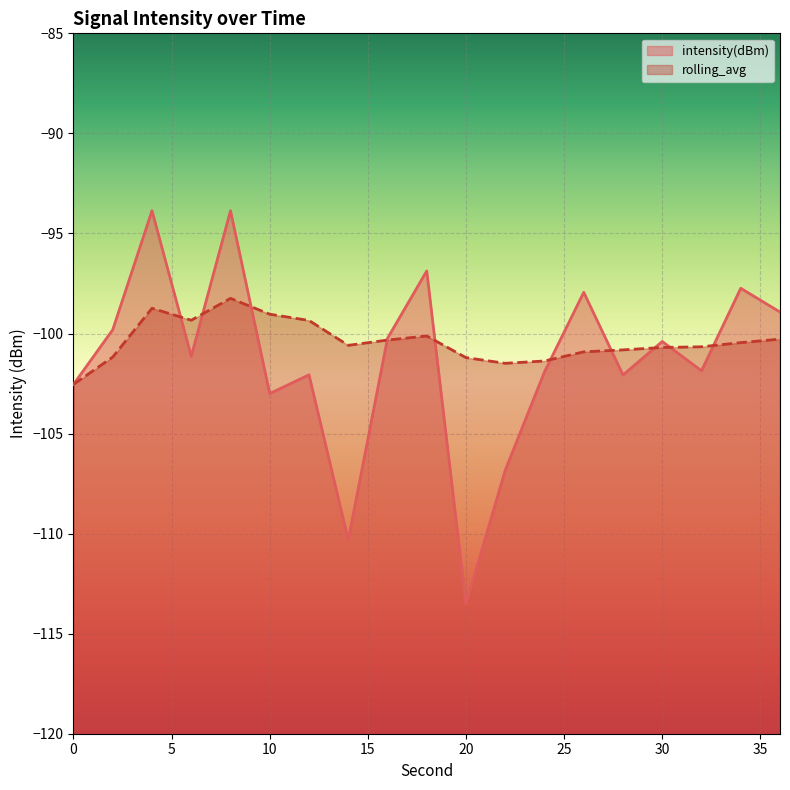

List the labels in order of rolling_avg value, smallest first.

0, 22, 24, 20, 2, 26, 28, 30, 32, 14, 34, 16, 36, 18, 12, 6, 10, 4, 8